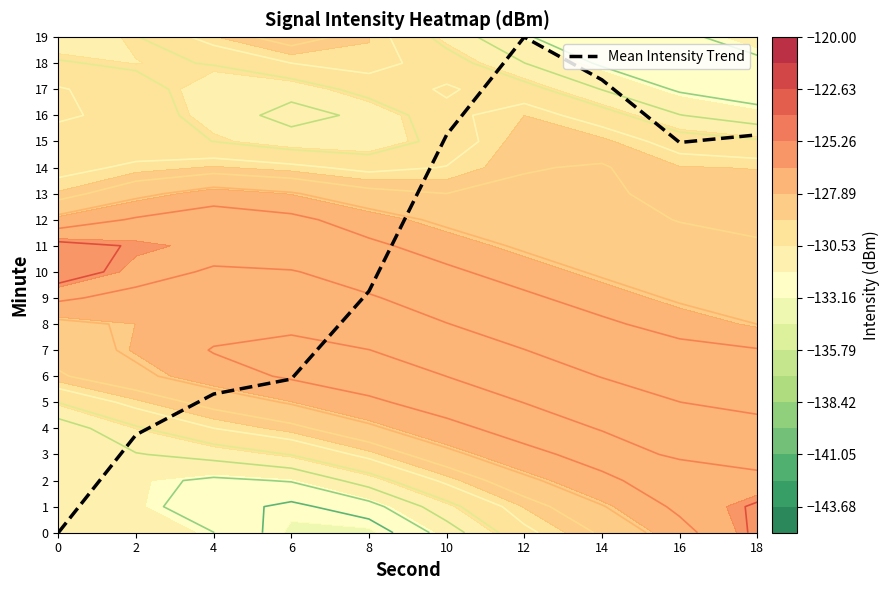

What is the change in value from 6 to 18?

+9.4